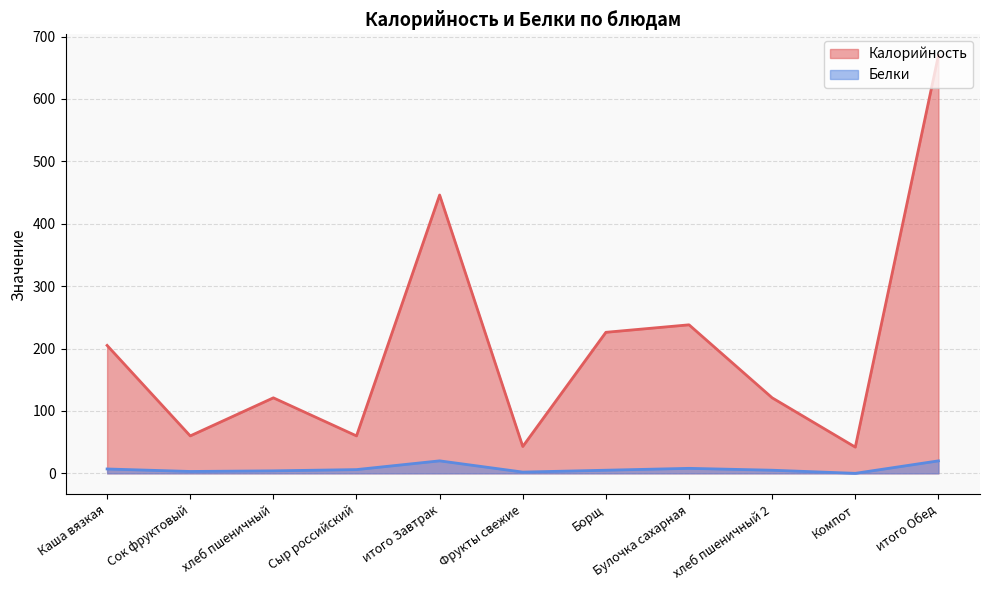

Does the chart have visible grid lines?

Yes